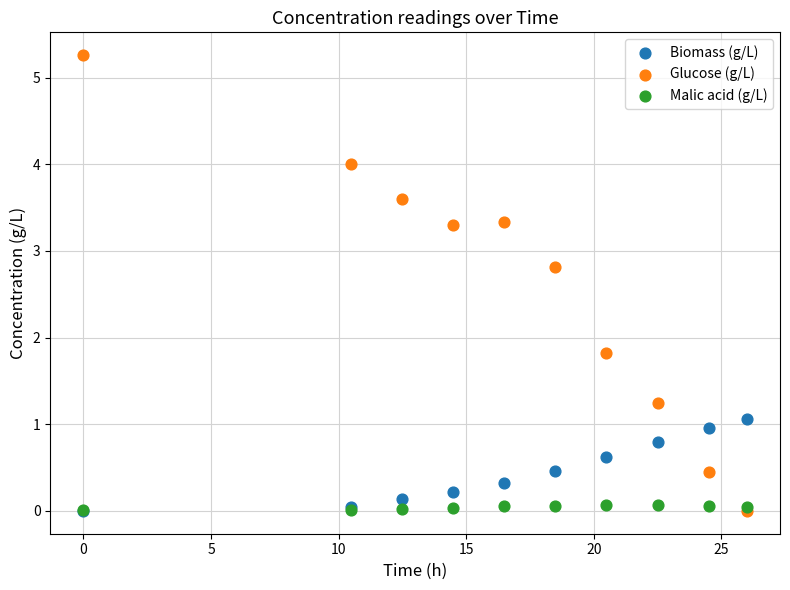

In the Glucose (g/L) series, what Y value is closest to 2?

1.8